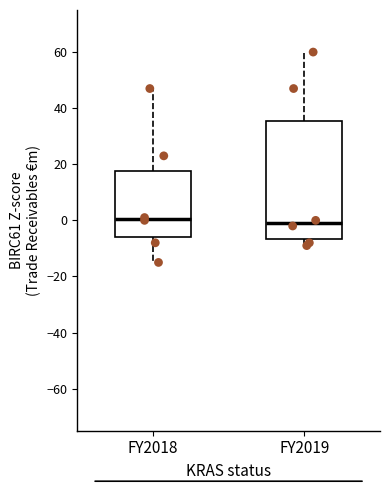

Which box is the tallest, from its lower edge to its upper edge?

FY2019